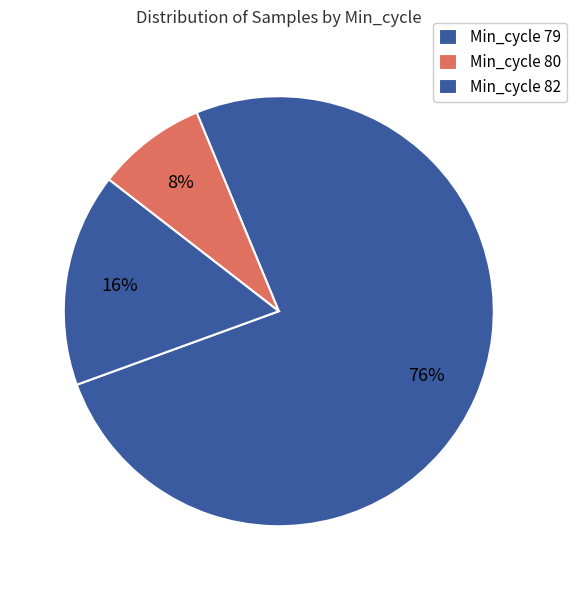

How many slices are in this pie chart?

3